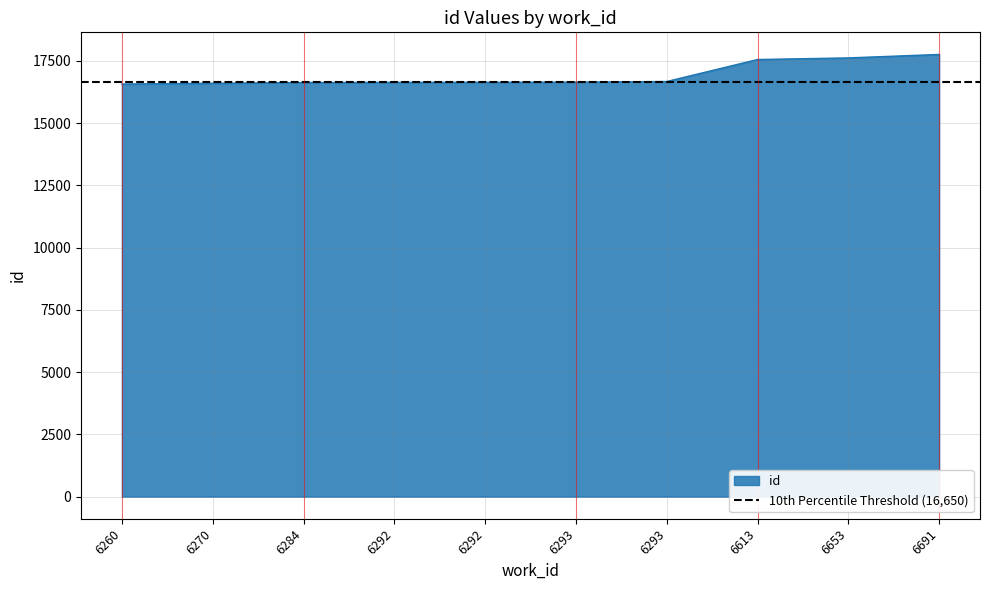

What is the sum of all values?

169287